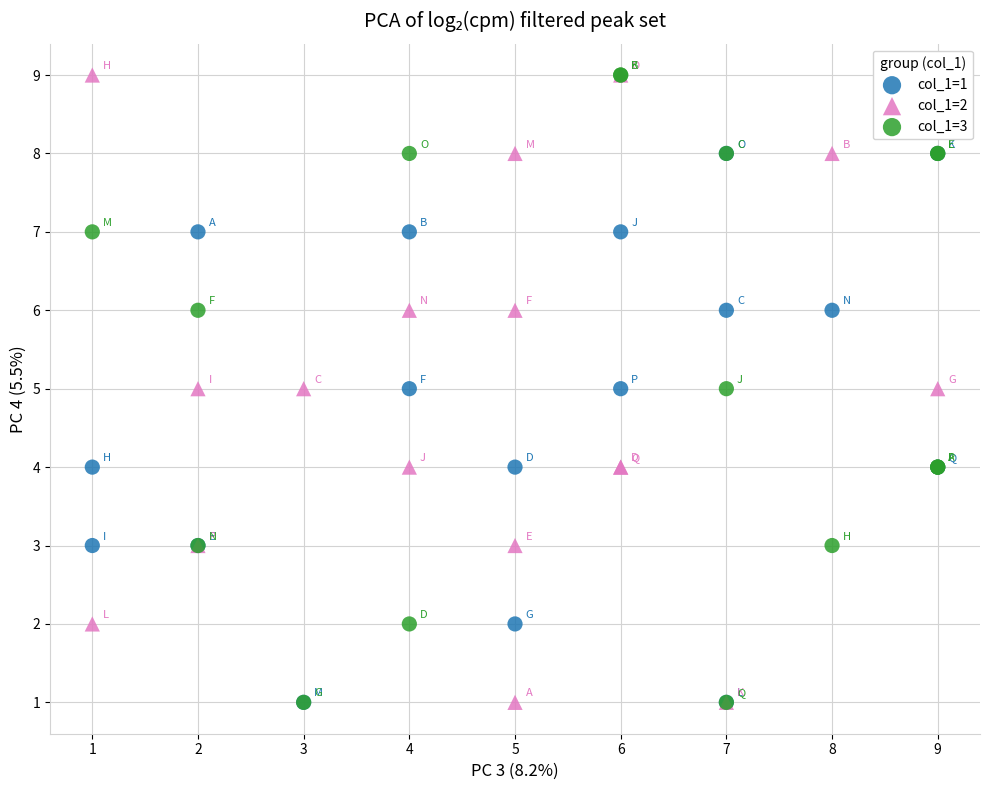

What are all the series names shown in the legend?

col_1=1, col_1=2, col_1=3